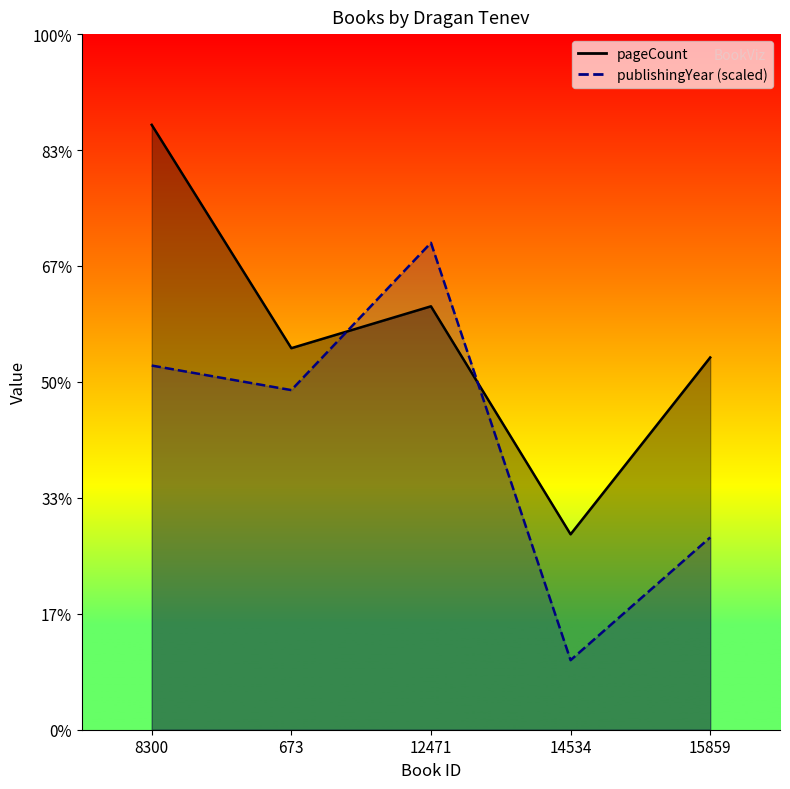

What are all the series names shown in the legend?

pageCount, publishingYear